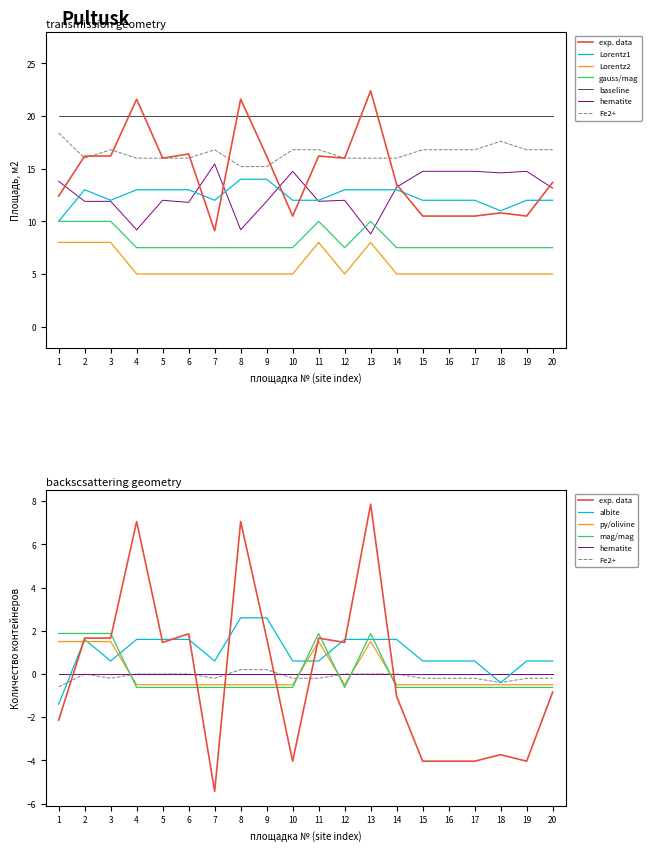

Read the Ёмкость контейнера (несорт.) value at 11.

10.0